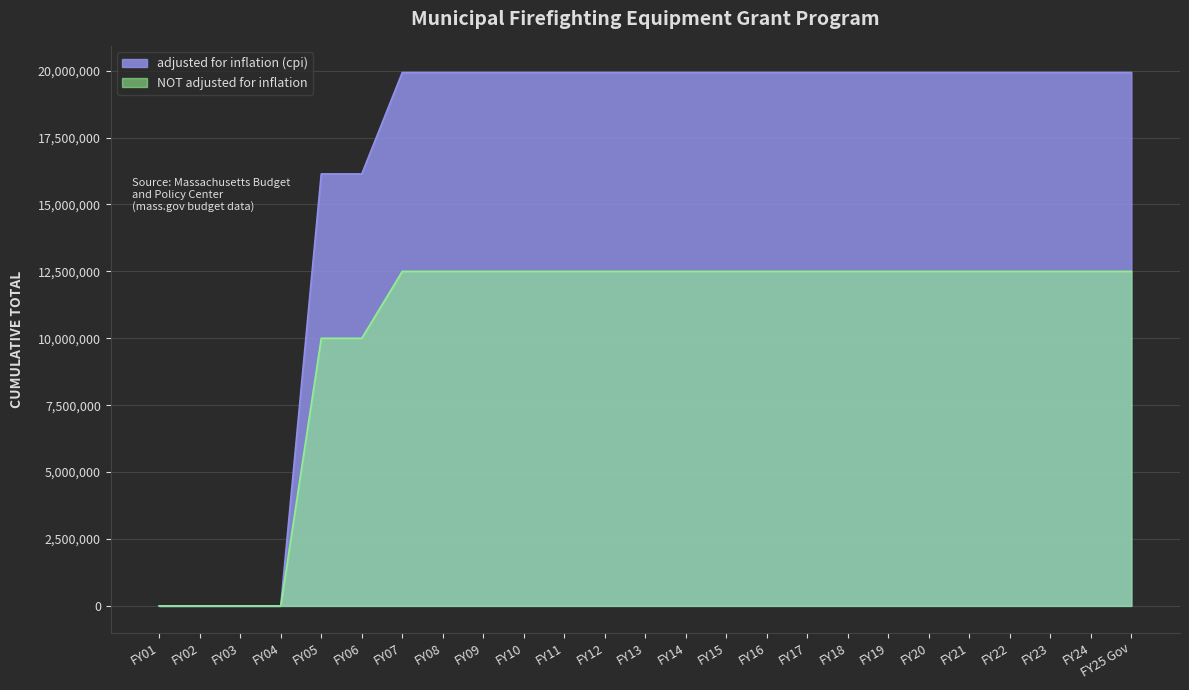

True or false: adjusted for inflation (cpi) has a value of 0 at FY04.

True